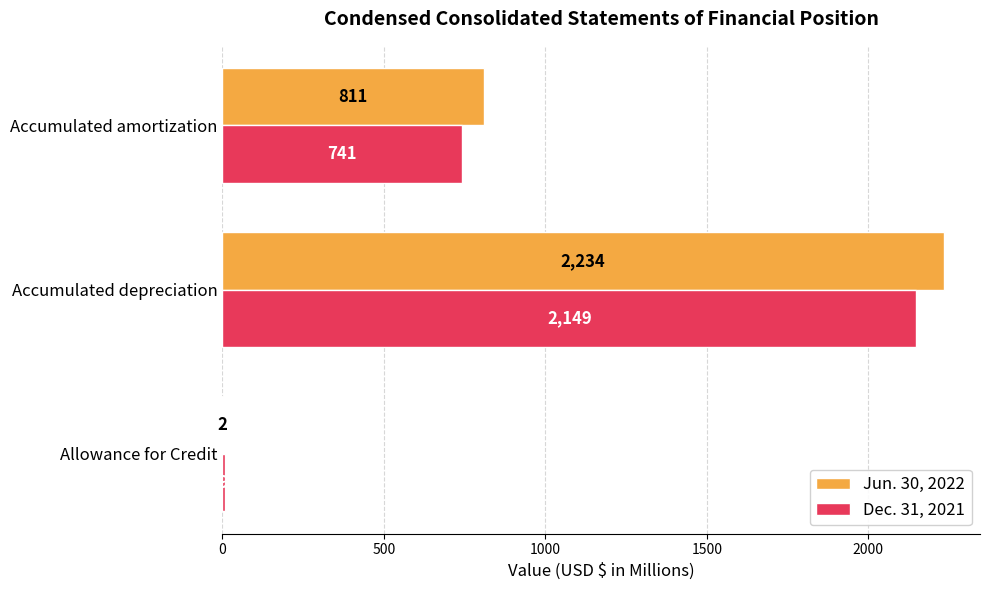

What are all the series names shown in the legend?

Jun. 30, 2022, Dec. 31, 2021